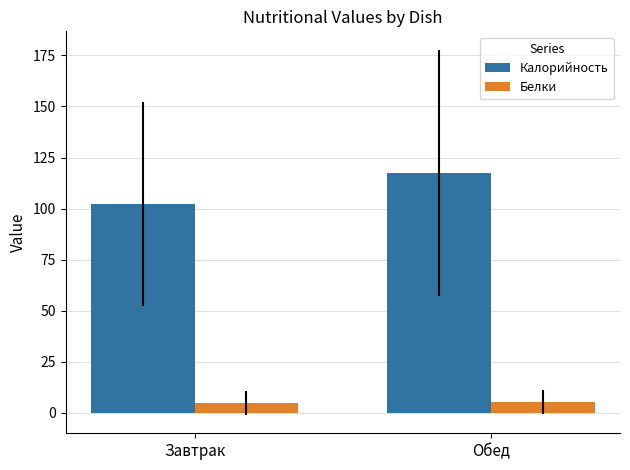

What is the difference between the maximum and minimum values in the Белки series?

0.3